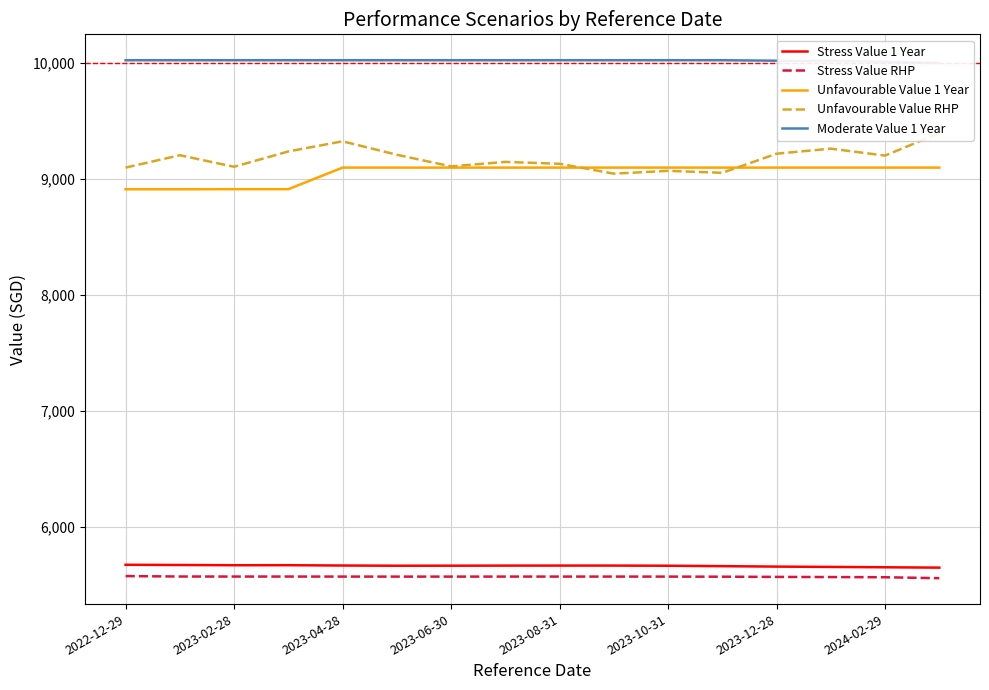

What is the difference between the maximum and minimum values in the Unfavourable Value 1 Year series?

186.7